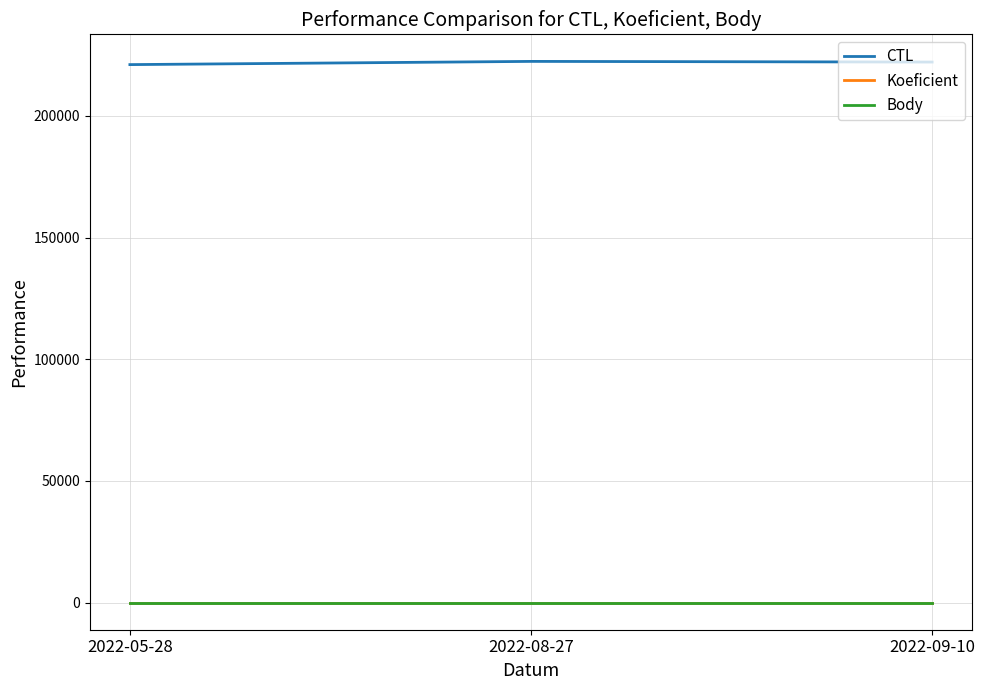

Is the value of Body at 2022-05-28 greater than the value of CTL at 2022-08-27?

No